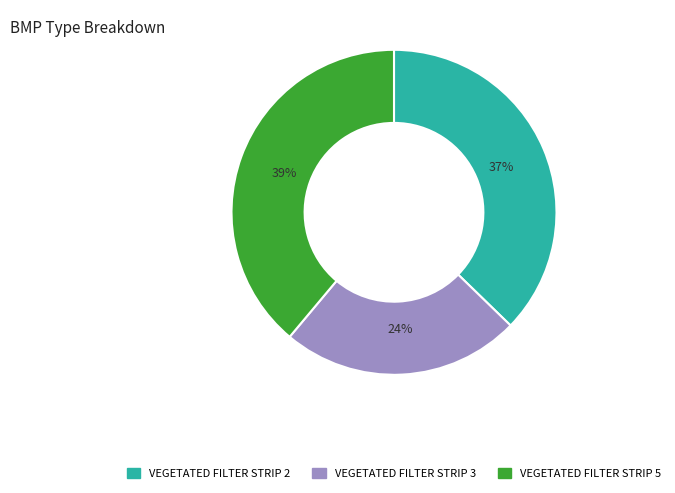

To the nearest percent, what portion does VEGETATED FILTER STRIP 2 represent?

37%